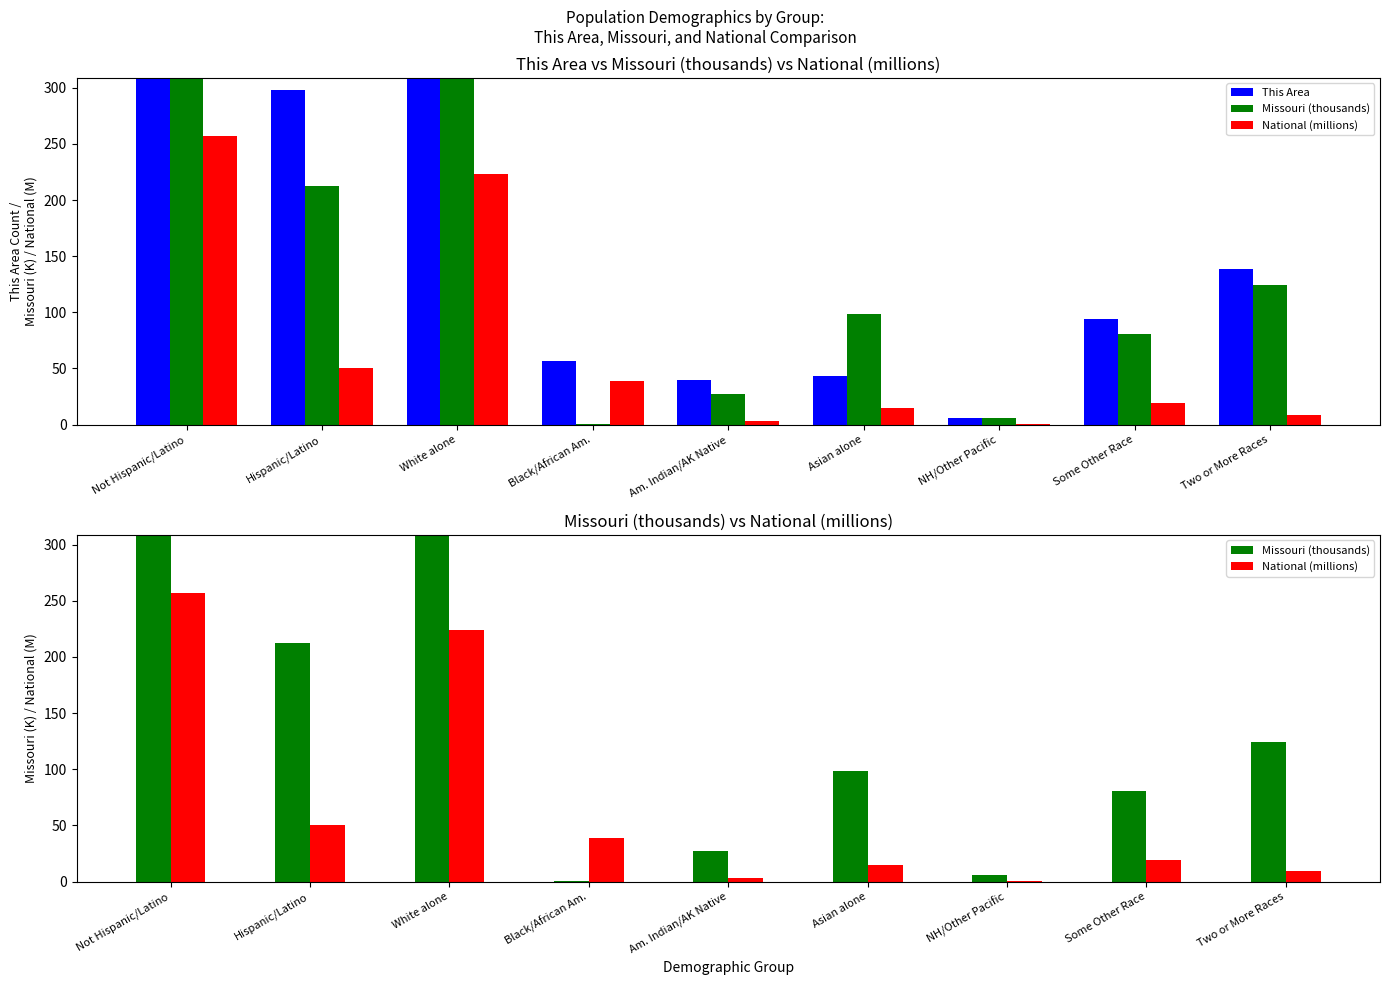

Reading left to right, extract all data points from this chart.

This Area: 7815.0	298.0	7734.0	57.0	40.0	43.0	6.0	94.0	139.0
Missouri (thousands): 5776.5	212.5	4958.8	0.4	27.4	98.1	6.3	80.5	124.6
National (millions): 257.3	50.5	223.6	38.9	2.9	14.7	0.5	19.1	9.0